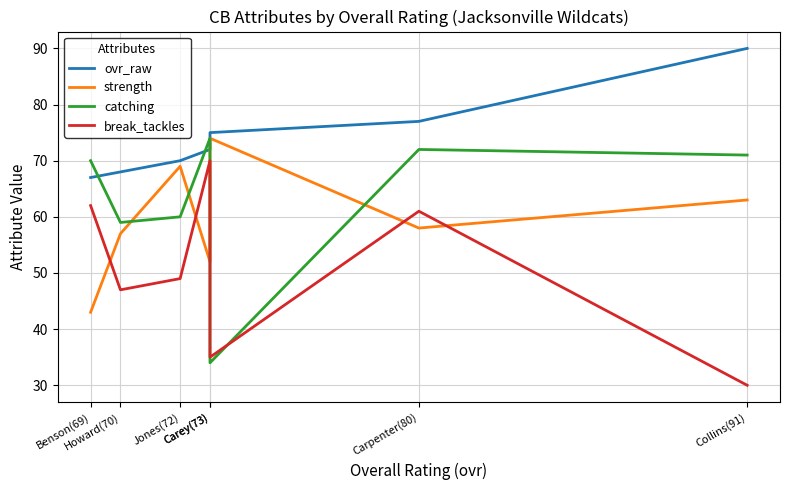

What is the total value across all series at Collins(91)?

254